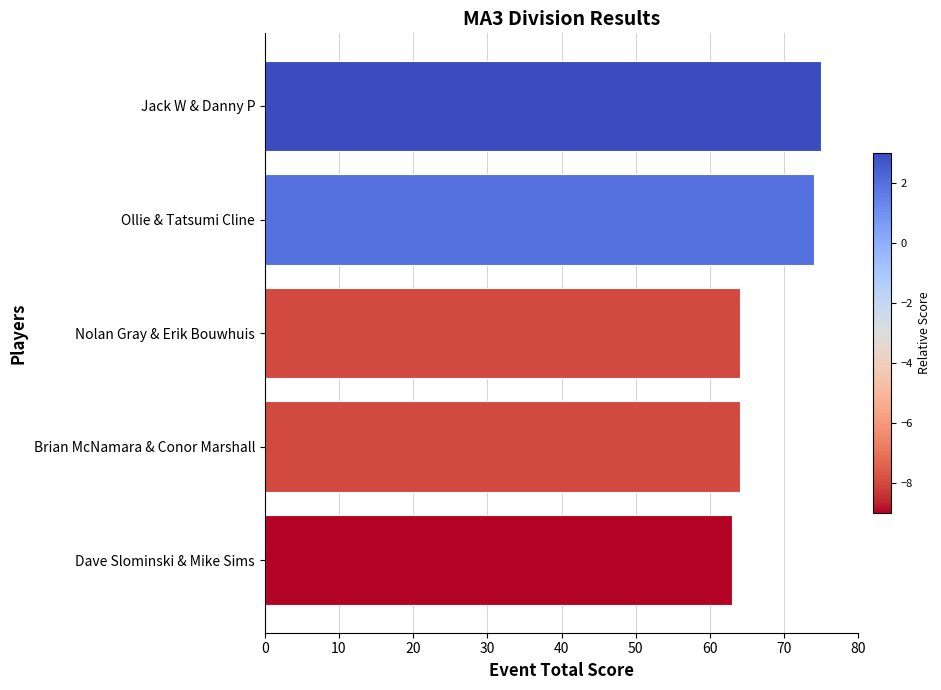

The chart shows a value of 128 at Jack W & Danny P. True or false?

False